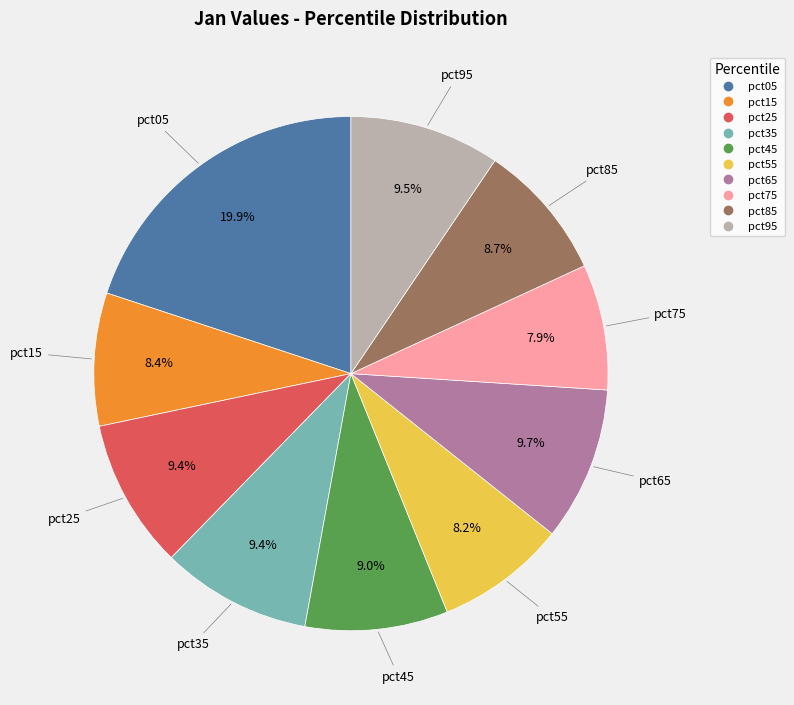

To the nearest percent, what is the difference between the pct35 and pct85 slice percentages?

1%